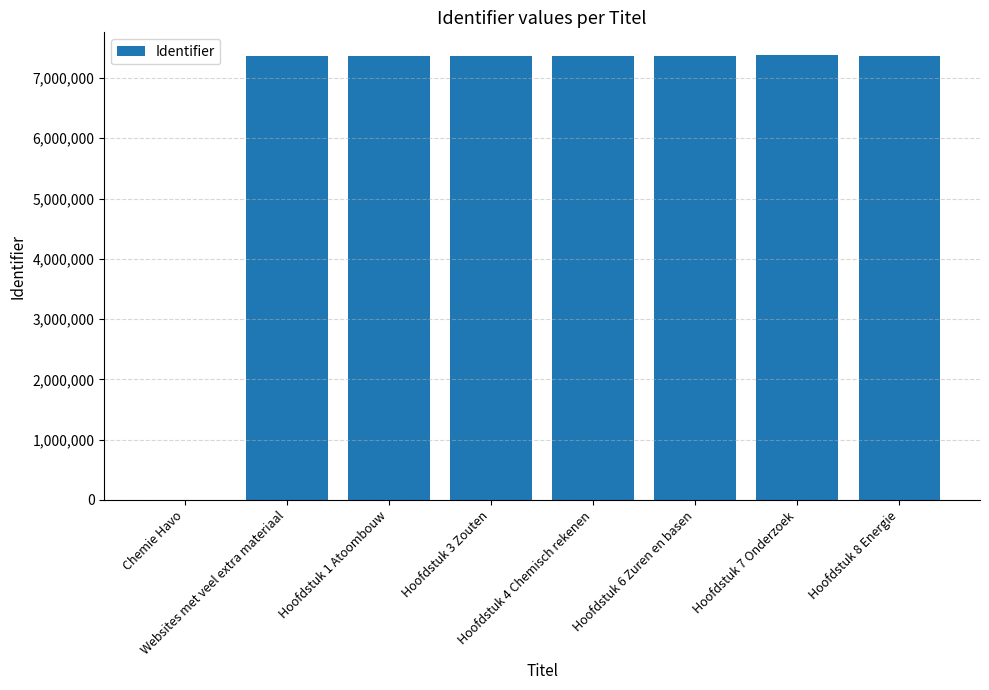

What is the difference between the values at Hoofdstuk 6 Zuren en basen and Hoofdstuk 7 Onderzoek?

29544